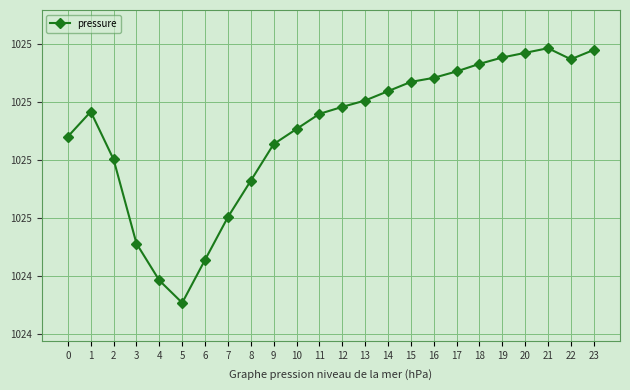

What is the approximate value at 12?

1025.0